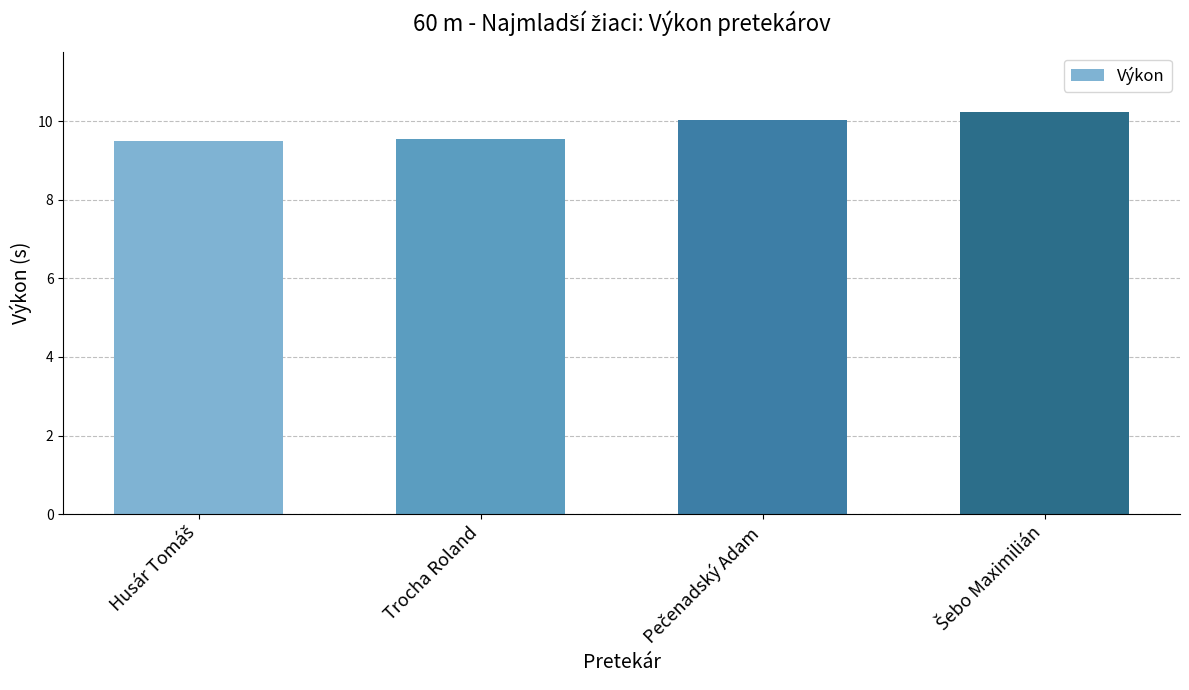

Reading left to right, what are all the values shown in this chart?

9.5	9.5	10.0	10.2